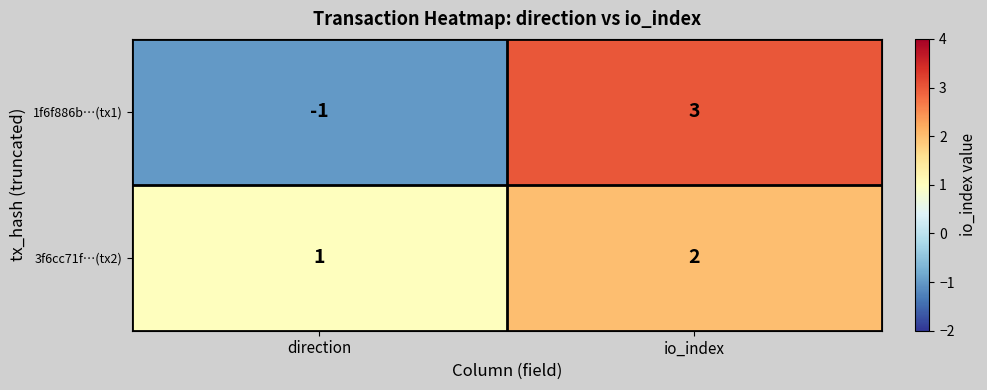

List the series in order of their overall mean, lowest first.

1f6f886b…(tx1), 3f6cc71f…(tx2)